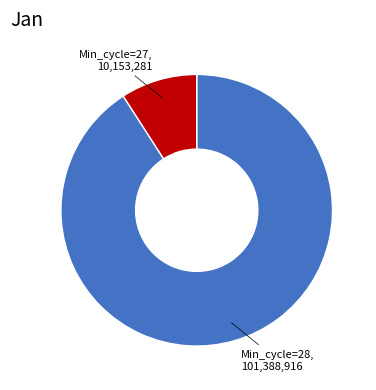

Is there a majority slice in this chart?

Yes